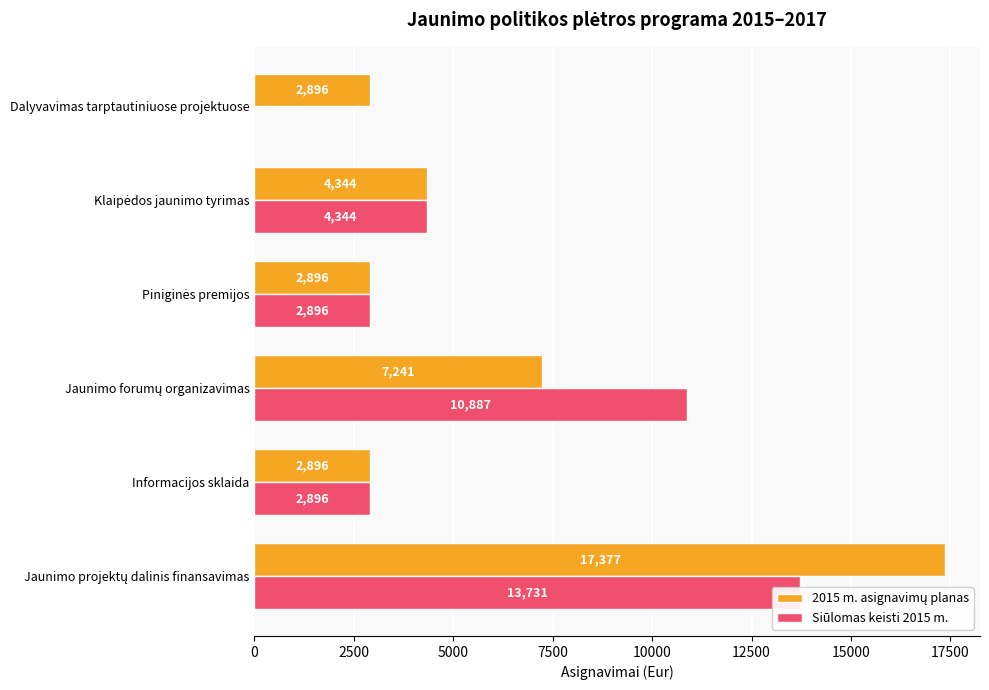

Is the value of Siūlomas keisti 2015 m. at Jaunimo projektų dalinis finansavimas greater than the value of 2015 m. asignavimų planas at Informacijos sklaida?

Yes